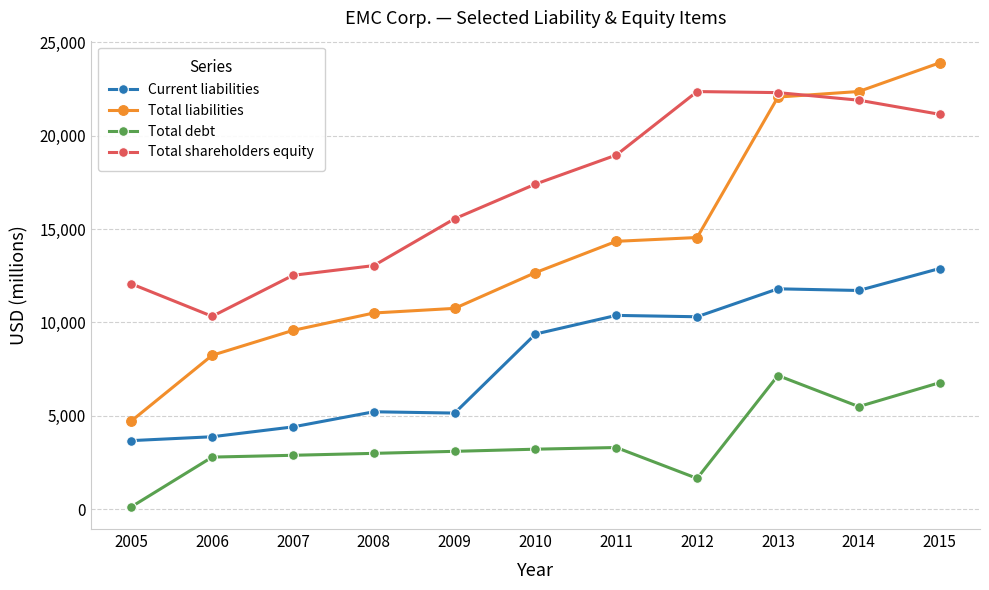

List the series in order of their peak value, highest first.

Total liabilities, Total shareholders equity, Current liabilities, Total debt